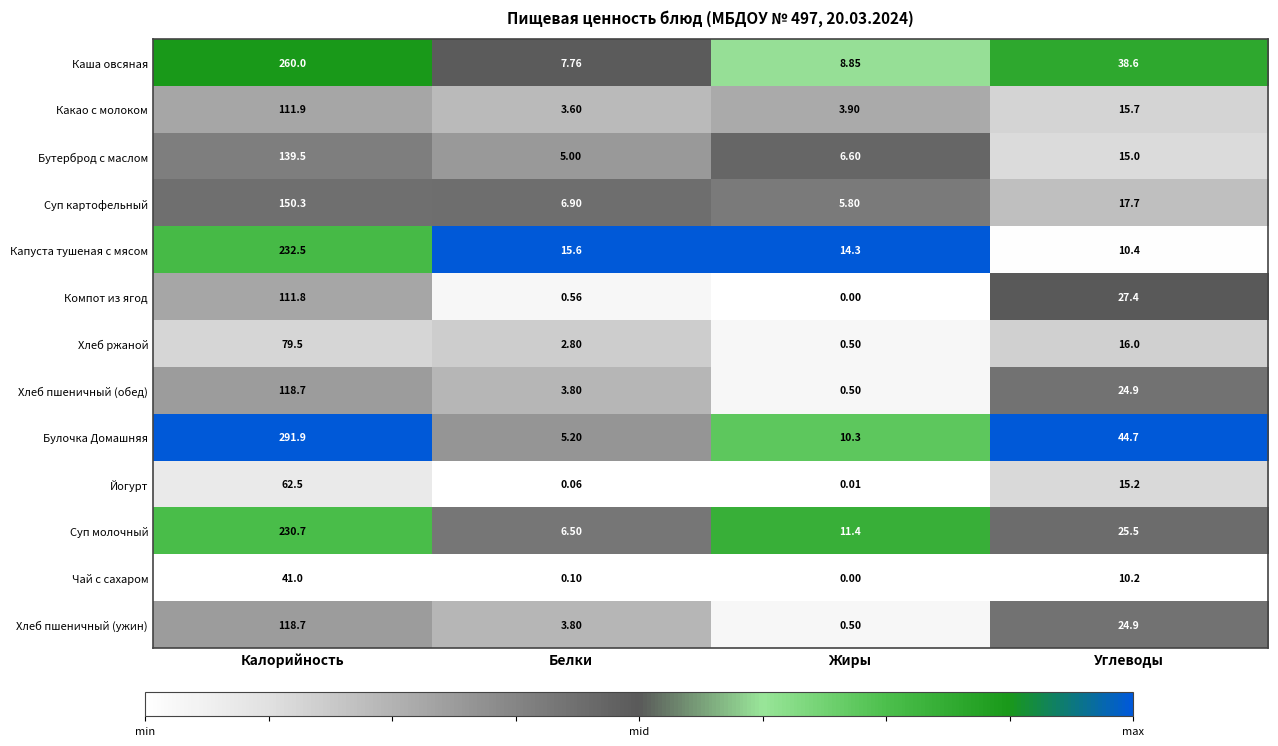

Which series has the largest total across all categories?

Булочка Домашняя